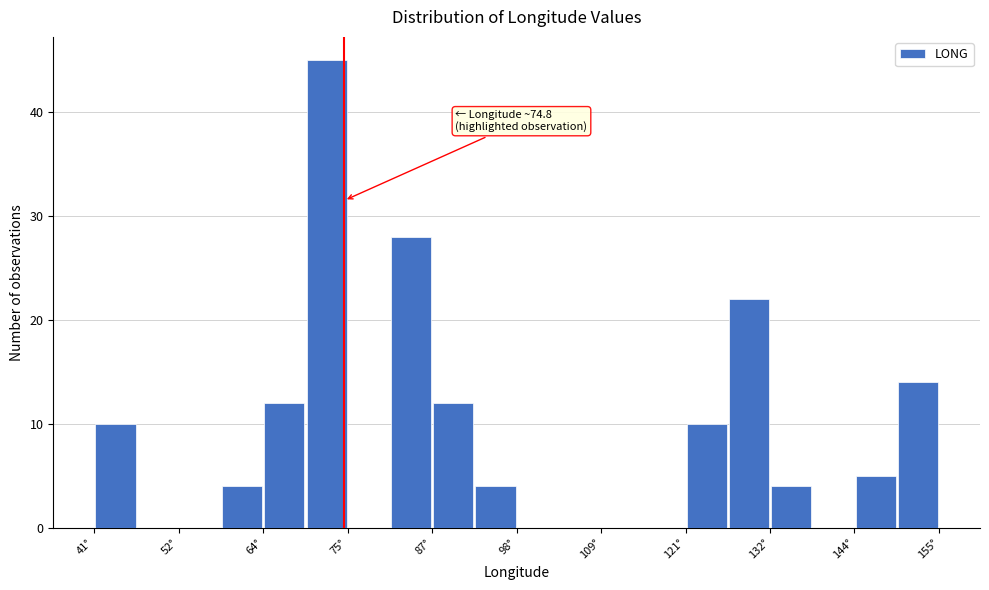

Read against the x-axis, roughly where is the centre of the tallest bar?

72